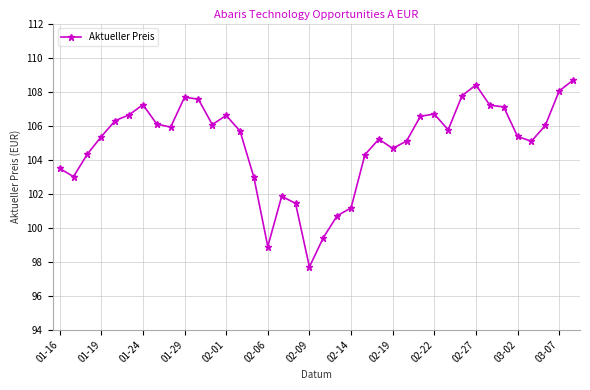

What is the minimum value shown in the chart?

97.7